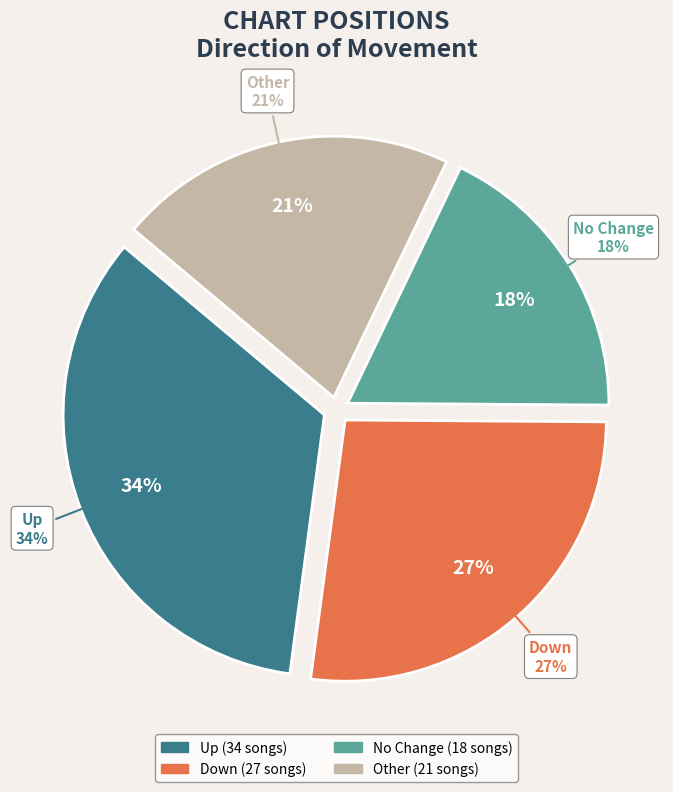

Combined, do other and - account for over 50%?

No